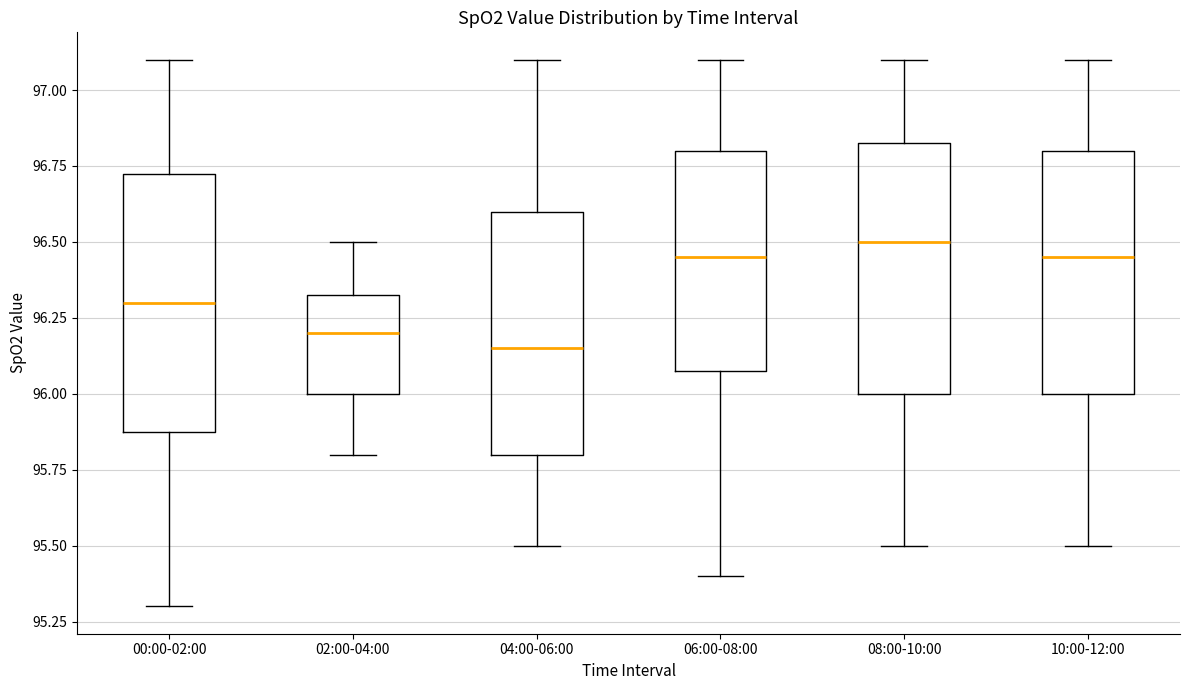

Reading left to right, read every box against the y-axis: the position of its median line, the range the box covers, and the ends of its whiskers. The values are not printed on the chart, so give them approximately, as read against the axis.

00:00-02:00: median 96.30, box 95.90 to 96.75, whiskers 95.30 to 97.10
02:00-04:00: median 96.20, box 96.00 to 96.35, whiskers 95.80 to 96.50
04:00-06:00: median 96.15, box 95.80 to 96.60, whiskers 95.50 to 97.10
06:00-08:00: median 96.45, box 96.10 to 96.80, whiskers 95.40 to 97.10
08:00-10:00: median 96.50, box 96.00 to 96.85, whiskers 95.50 to 97.10
10:00-12:00: median 96.45, box 96.00 to 96.80, whiskers 95.50 to 97.10